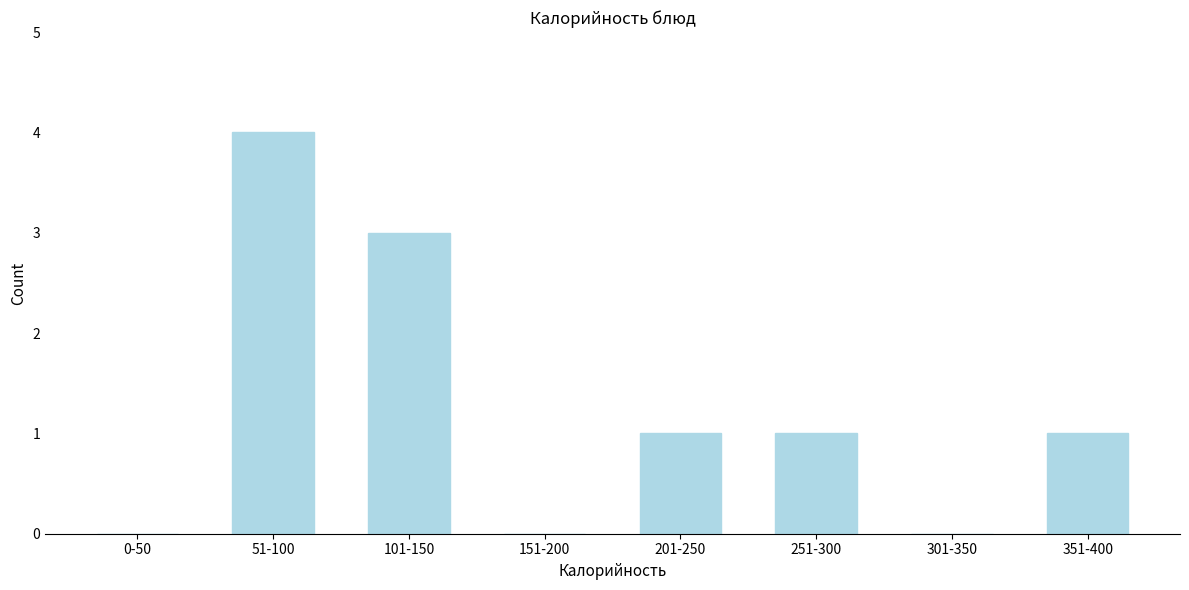

Reading left to right, transcribe all the data shown in this chart.

0-50=0	51-100=4	101-150=3	151-200=0	201-250=1	251-300=1	301-350=0	351-400=1